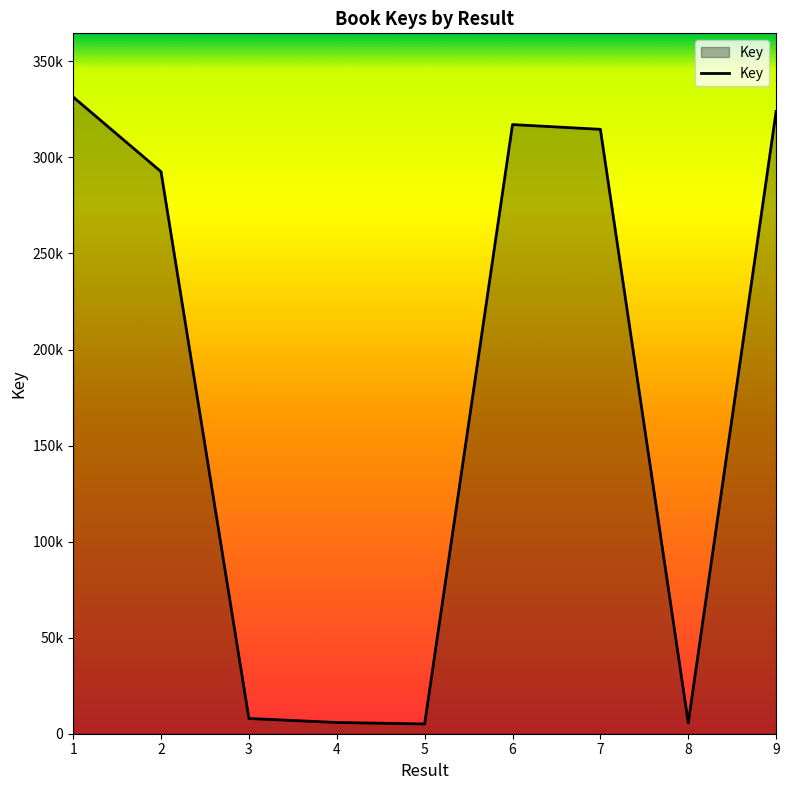

Does the chart display data point markers on the line(s)?

No